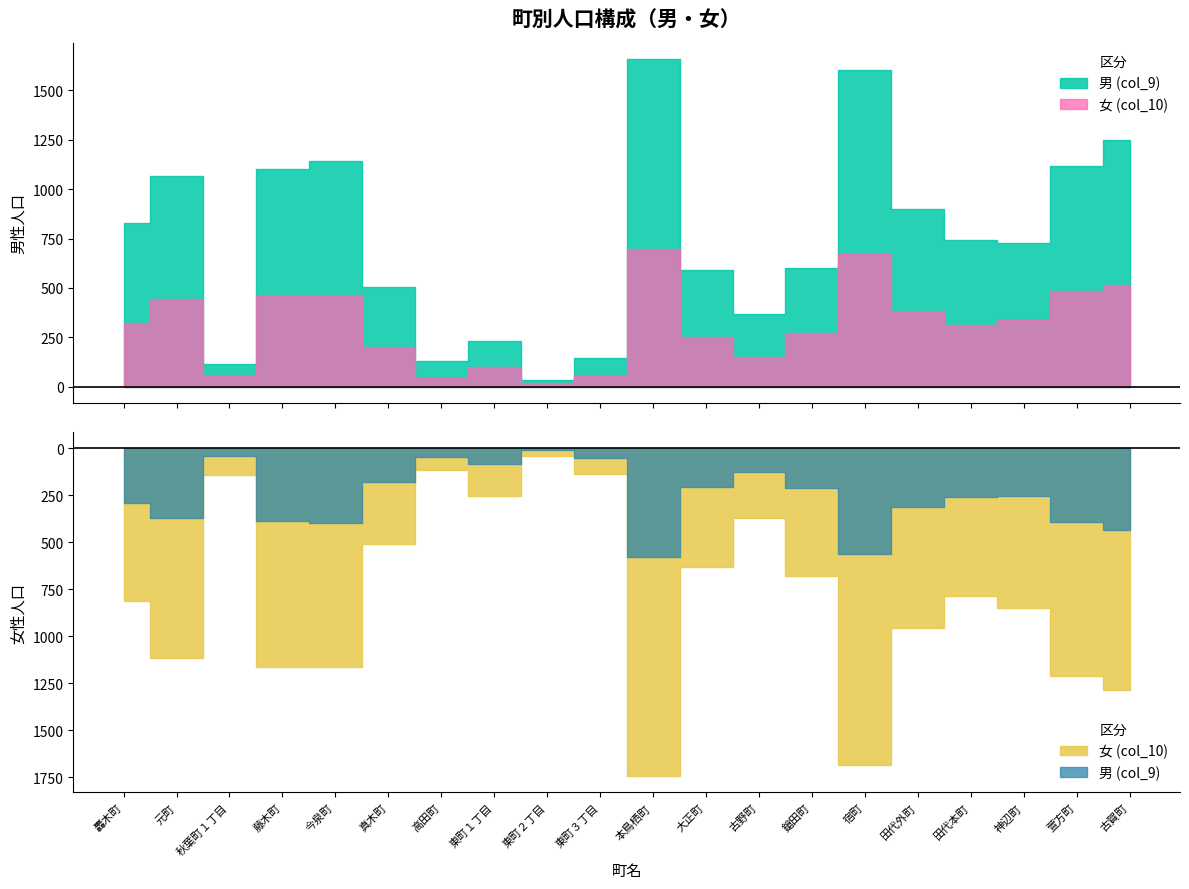

How many values in the 女 (col_10) series are below 811?

10